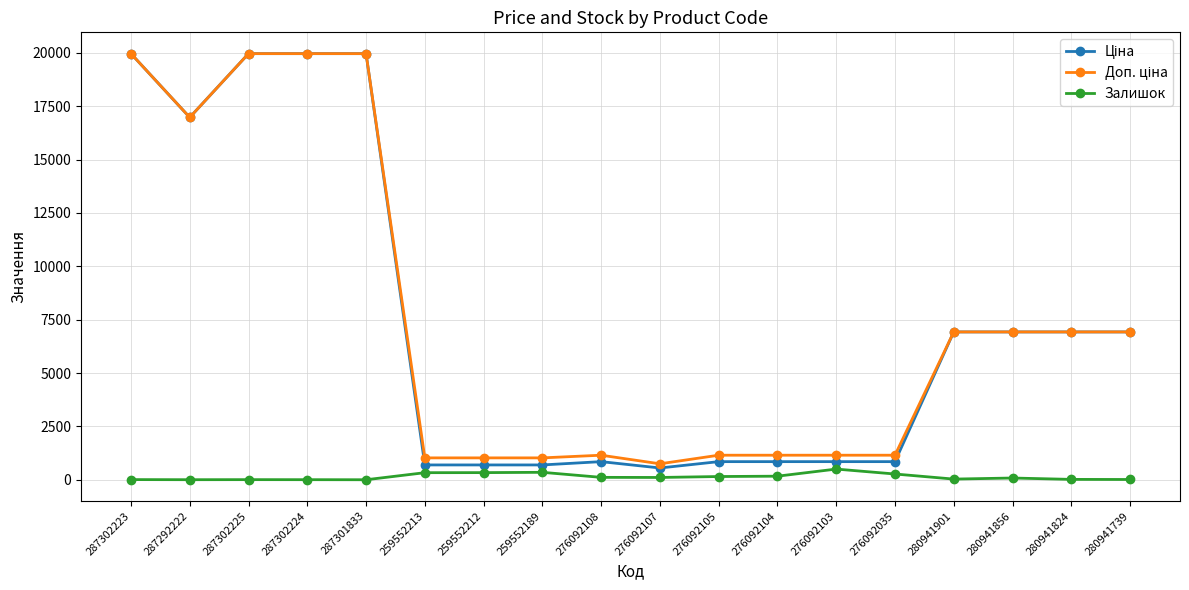

What is the value of the Залишок point at the 3rd from the left?

5.0